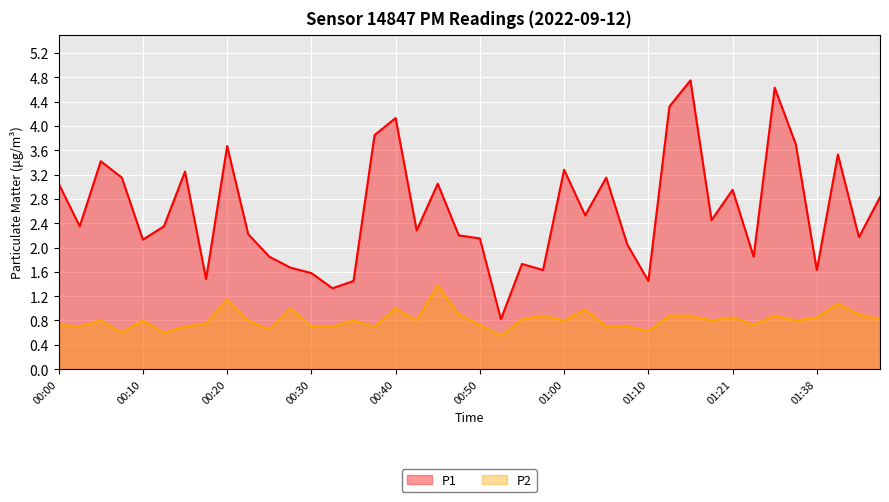

Reading left to right, extract all data points from this chart.

P1: 3.0	2.4	3.4	3.1	2.1	2.4	3.2	1.5	3.7	2.2	1.9	1.7	1.6	1.3	1.4	3.9	4.1	2.3	3.0	2.2	2.1	0.8	1.7	1.6	3.3	2.5	3.1	2.0	1.4	4.3	4.8	2.5	3.0	1.9	4.6	3.7	1.6	3.5	2.2	2.8
P2: 0.7	0.7	0.8	0.6	0.8	0.6	0.7	0.8	1.1	0.8	0.7	1.0	0.7	0.7	0.8	0.7	1.0	0.8	1.4	0.9	0.7	0.6	0.8	0.9	0.8	1.0	0.7	0.7	0.6	0.9	0.9	0.8	0.8	0.7	0.9	0.8	0.8	1.1	0.9	0.8